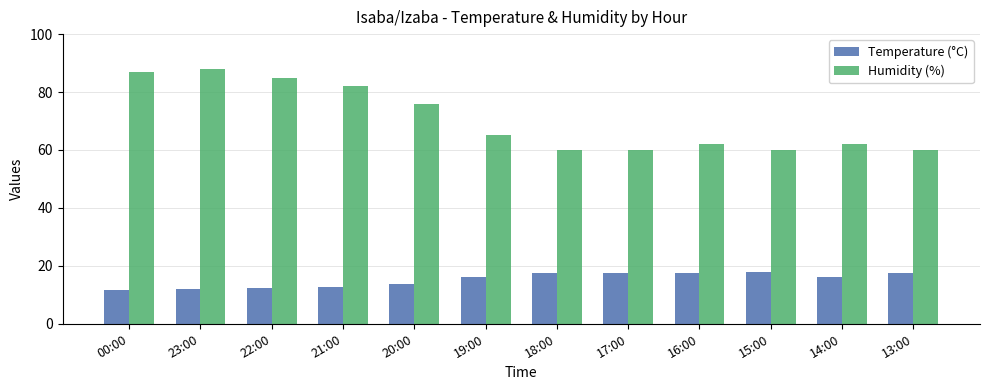

What is the maximum value for Humidity (%)?

88.0